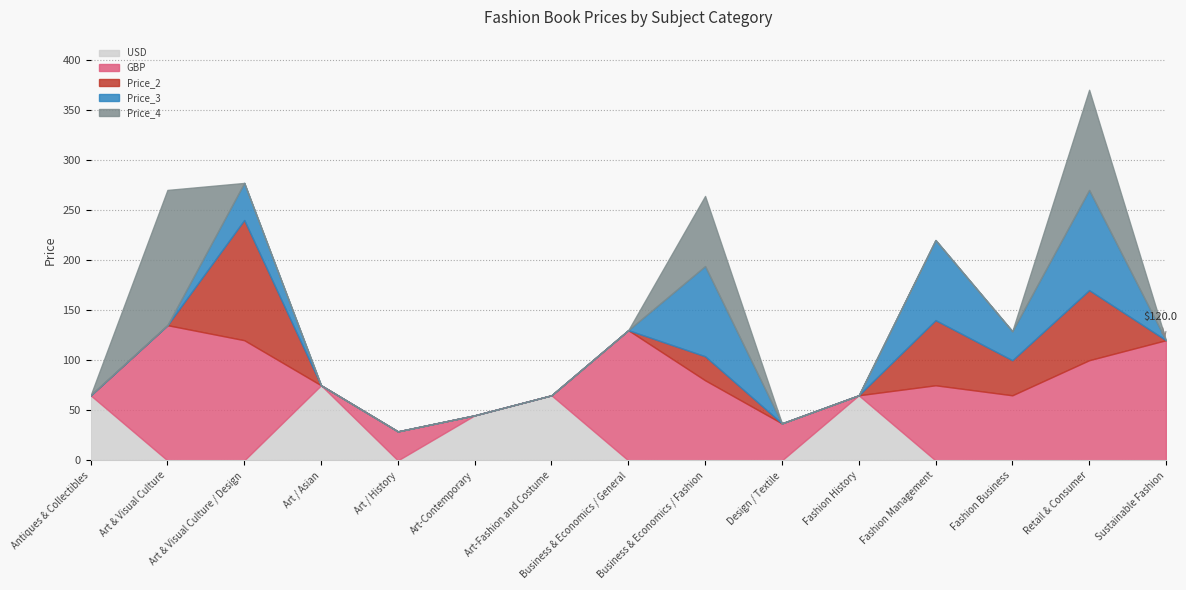

How many interior local valleys does the USD series have?

1